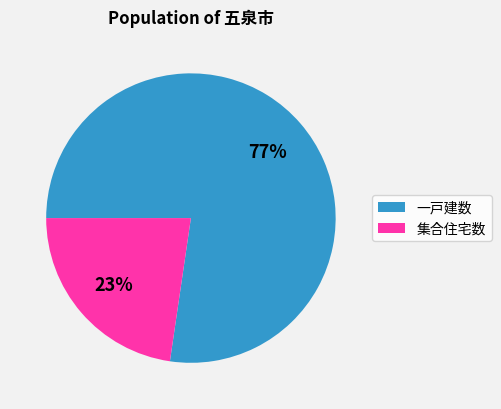

Which category has the smallest portion of the pie?

集合住宅数